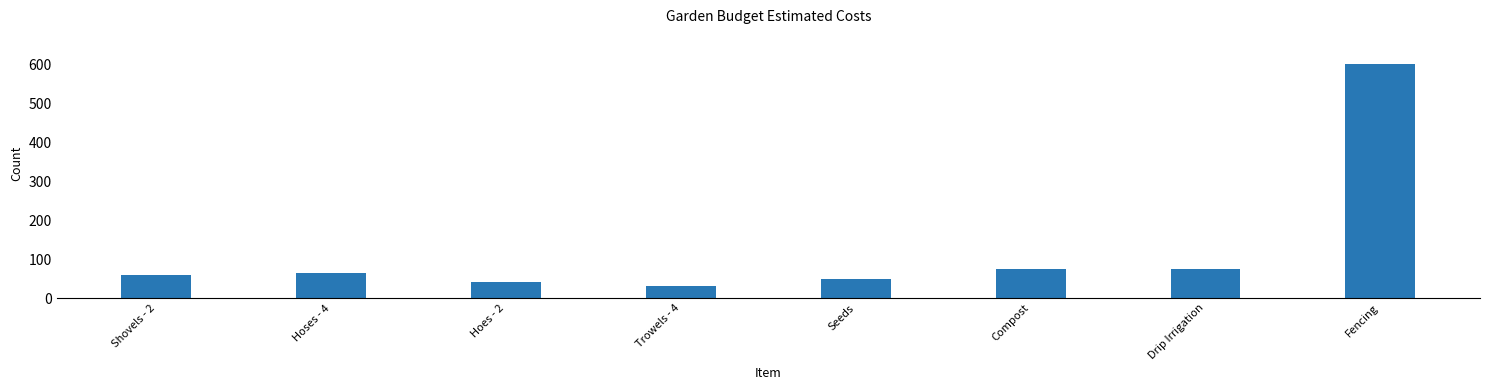

Reading left to right, transcribe all the data shown in this chart.

60	65	40	32	50	75	75	600